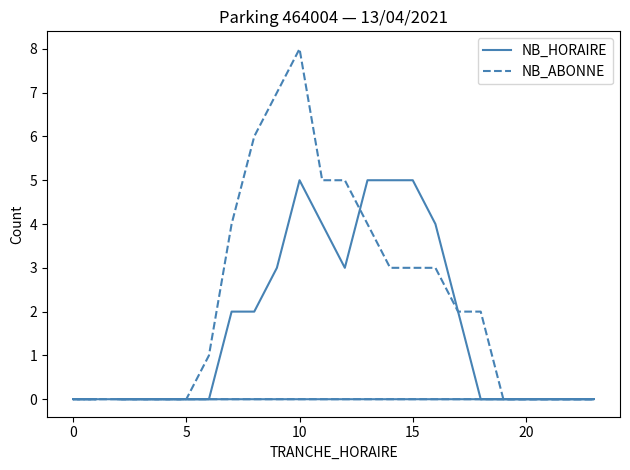

What is the difference between the maximum and second lowest values in the NB_HORAIRE series?

5